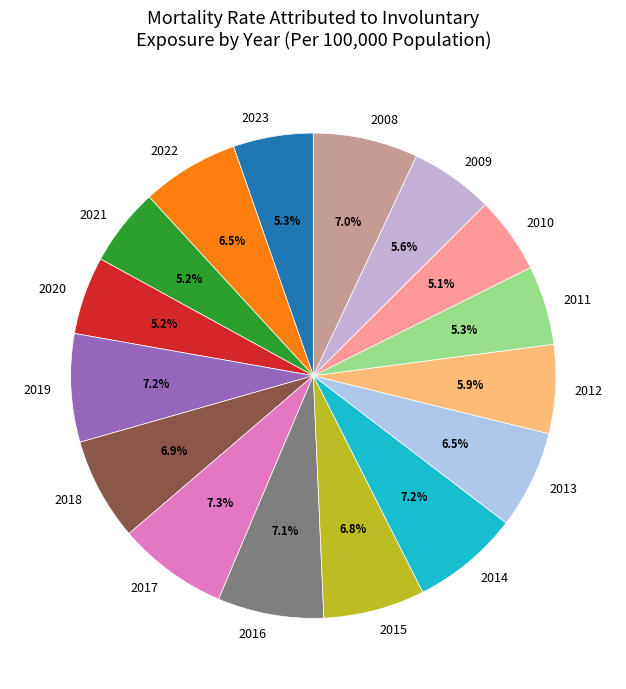

Combined, do 2017 and 2009 account for over 50%?

No